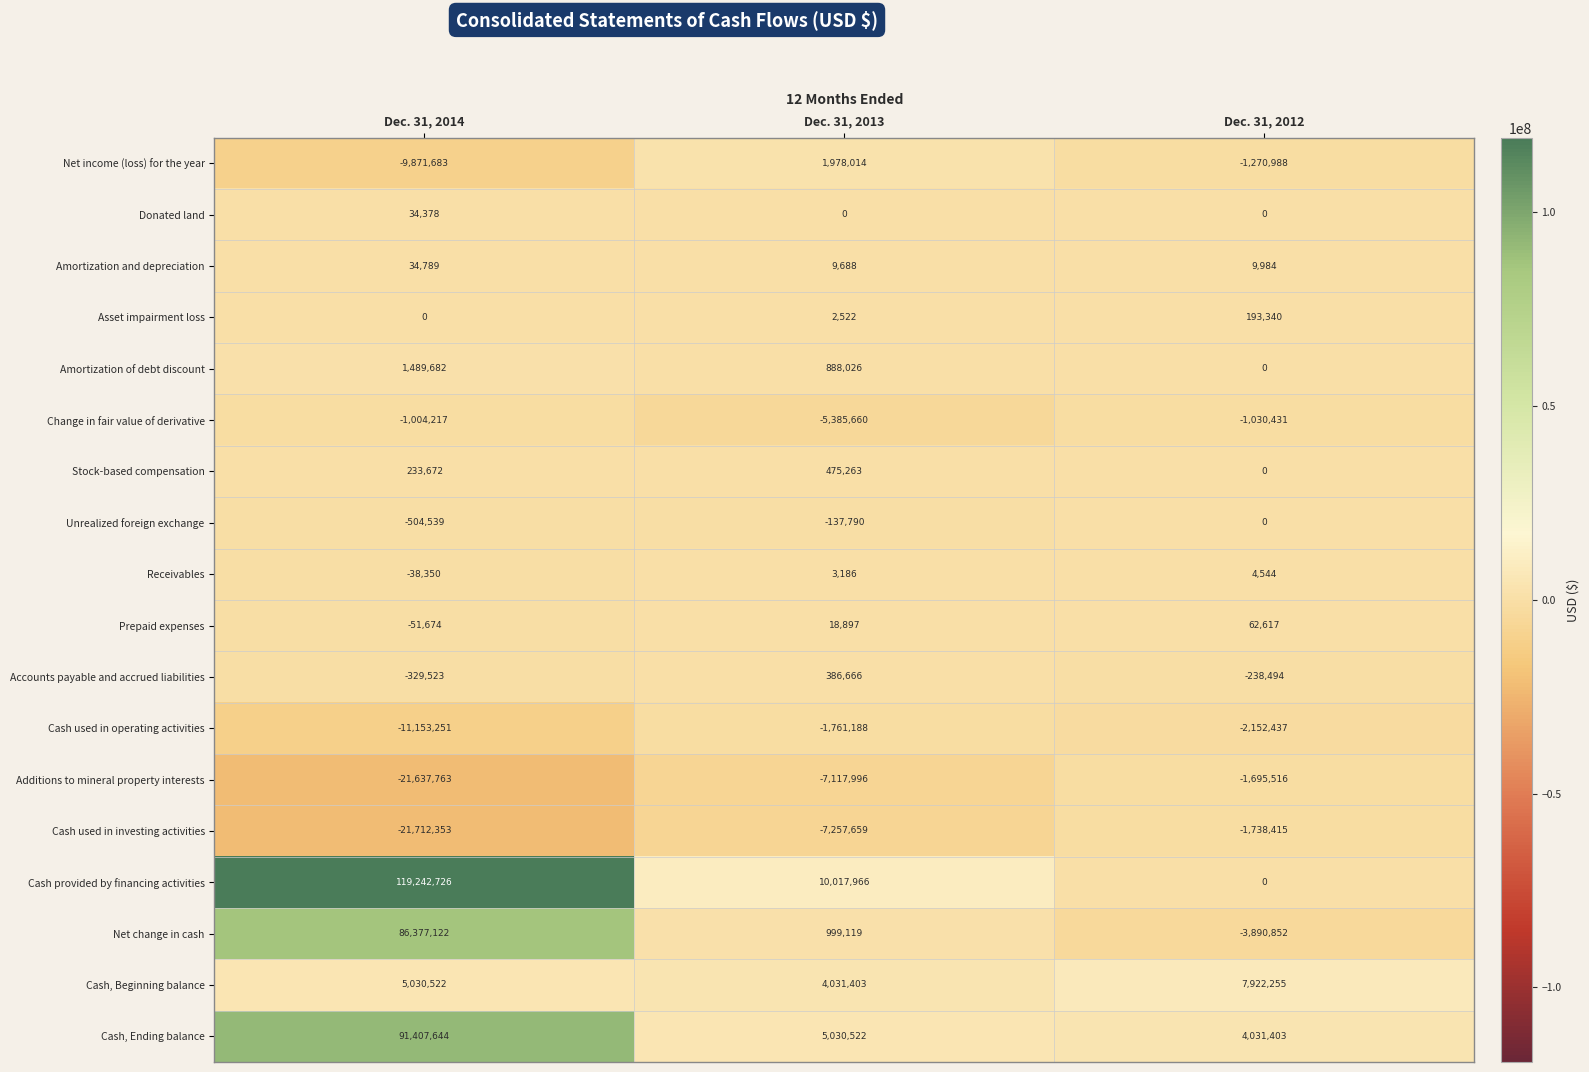

True or false: Change in fair value of derivative has a value of -1004217 at Dec. 31, 2014.

True